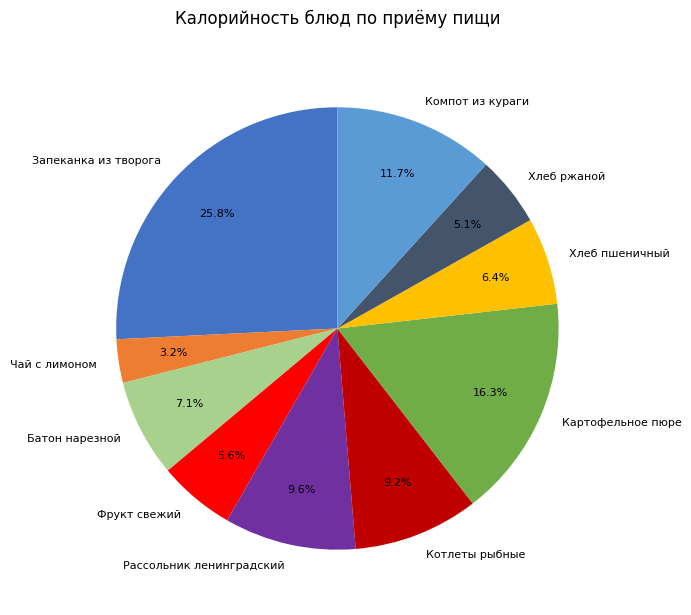

Does Хлеб пшеничный account for over 50% of the chart?

No